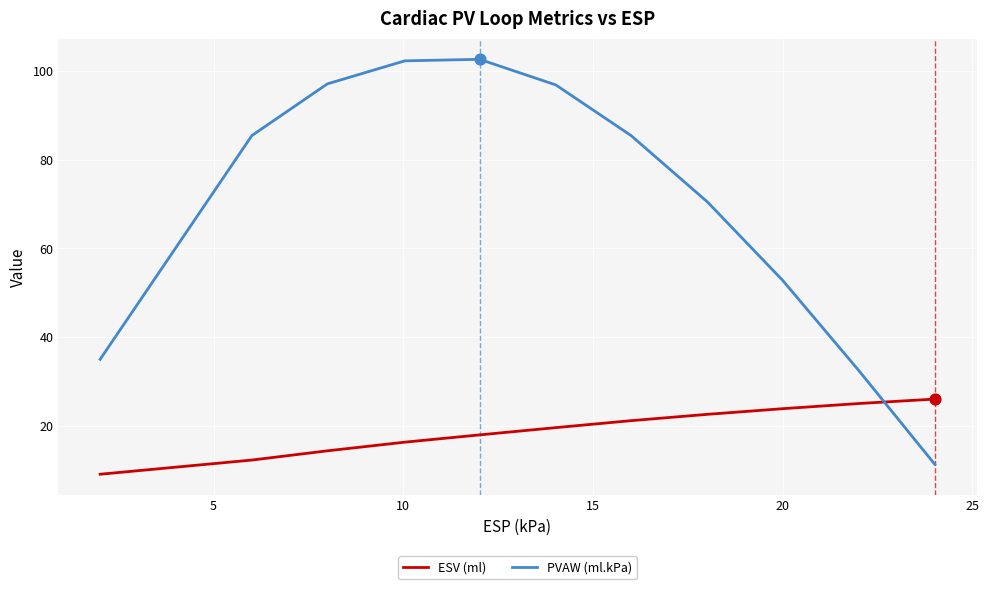

Which series has the largest total across all categories?

PVAW (ml.kPa)